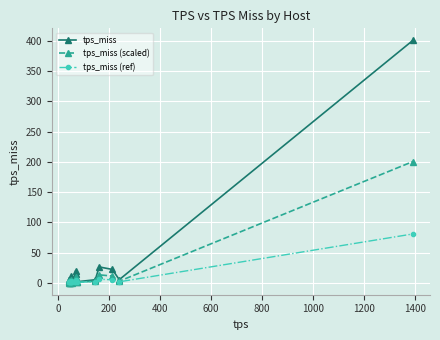

In tps_miss, how many points are higher than both neighbors (excluding endpoints)?

6